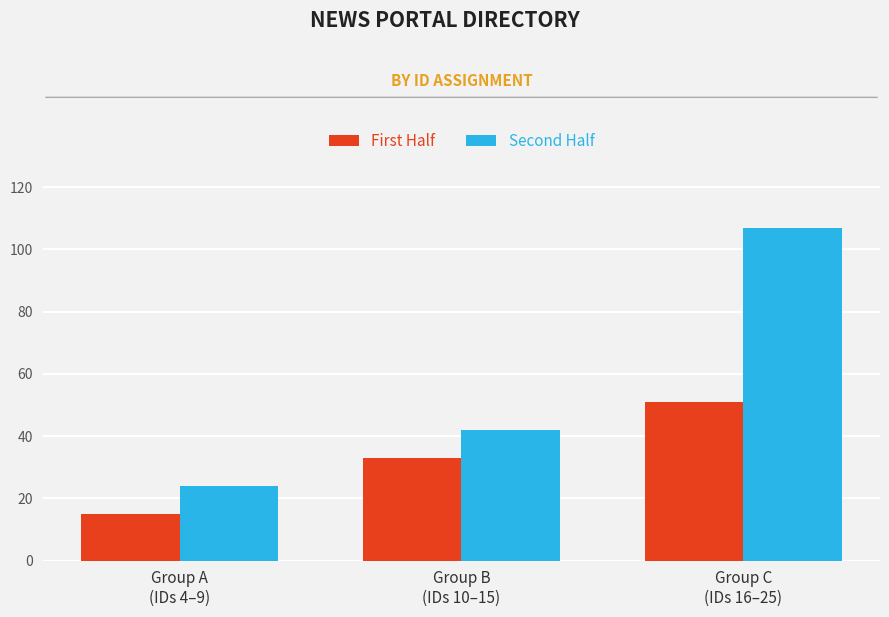

Reading left to right, what are all the values shown in this chart?

First Half: 15	33	51
Second Half: 24	42	107